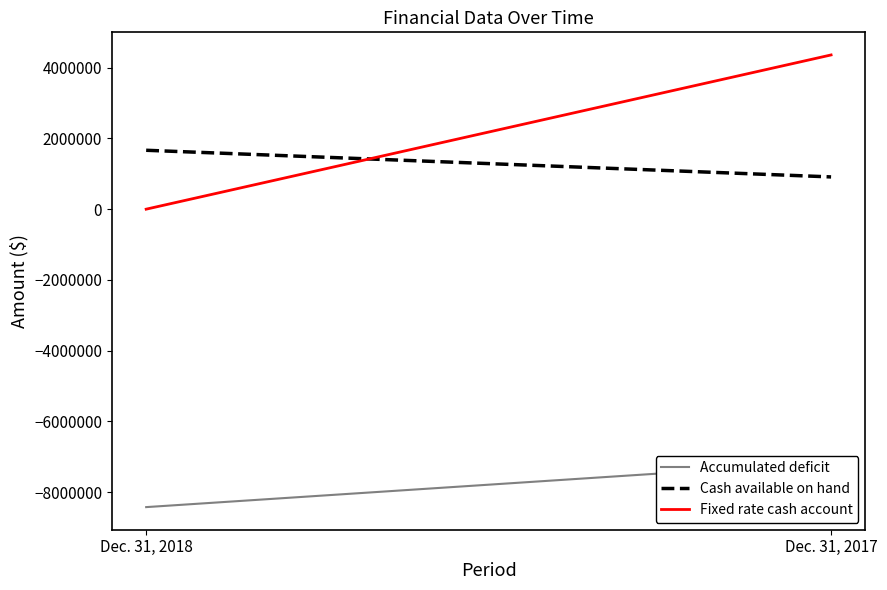

The value of Fixed rate cash account at Dec. 31, 2017 is 6246764. True or false?

False